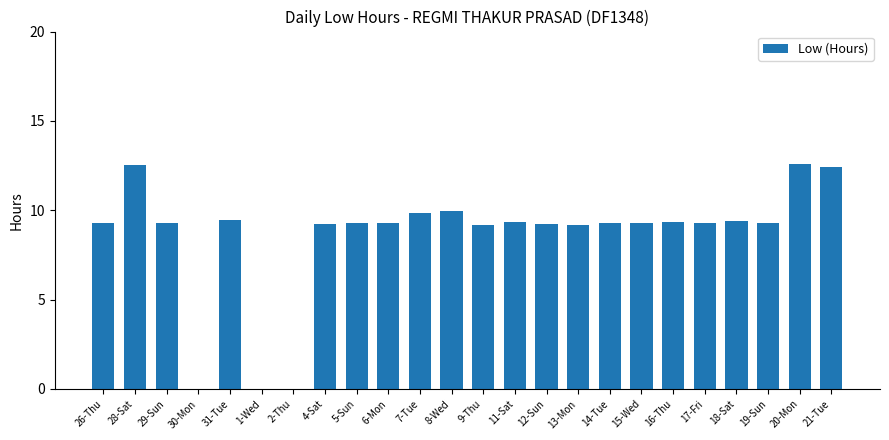

What is the sum of all values?

205.9